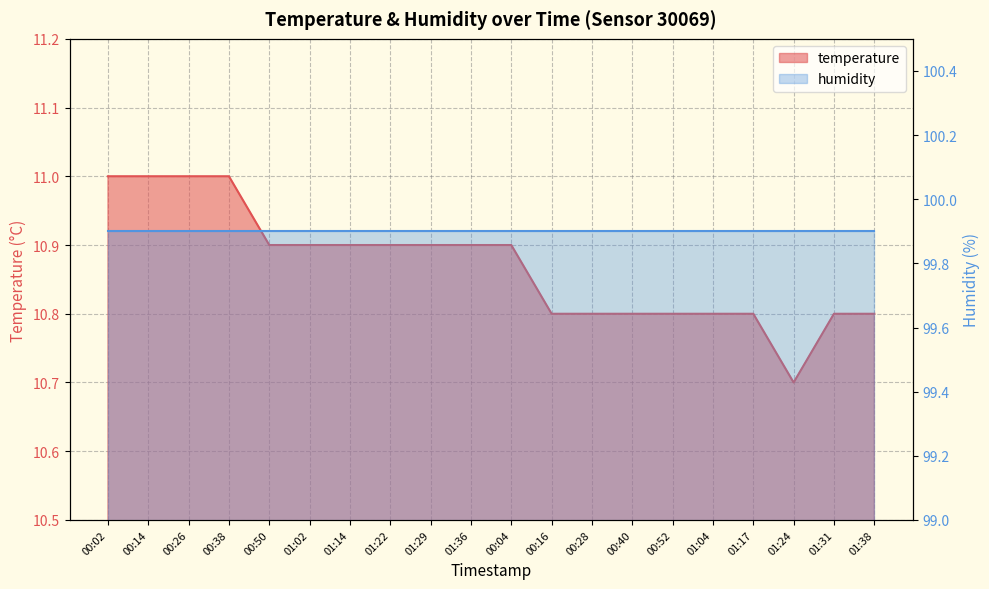

Which label corresponds to the smallest value in the chart?

01:24